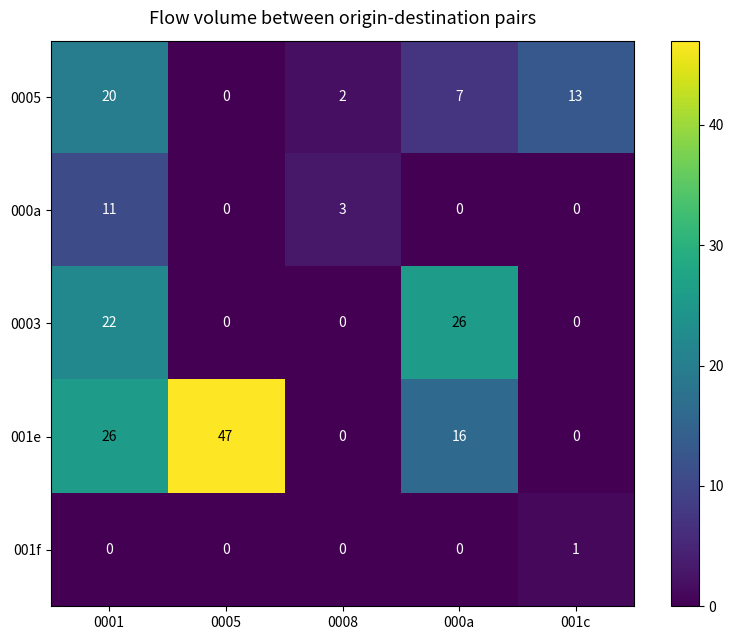

Between 0008 and 001c, which series saw the biggest shift?

0005